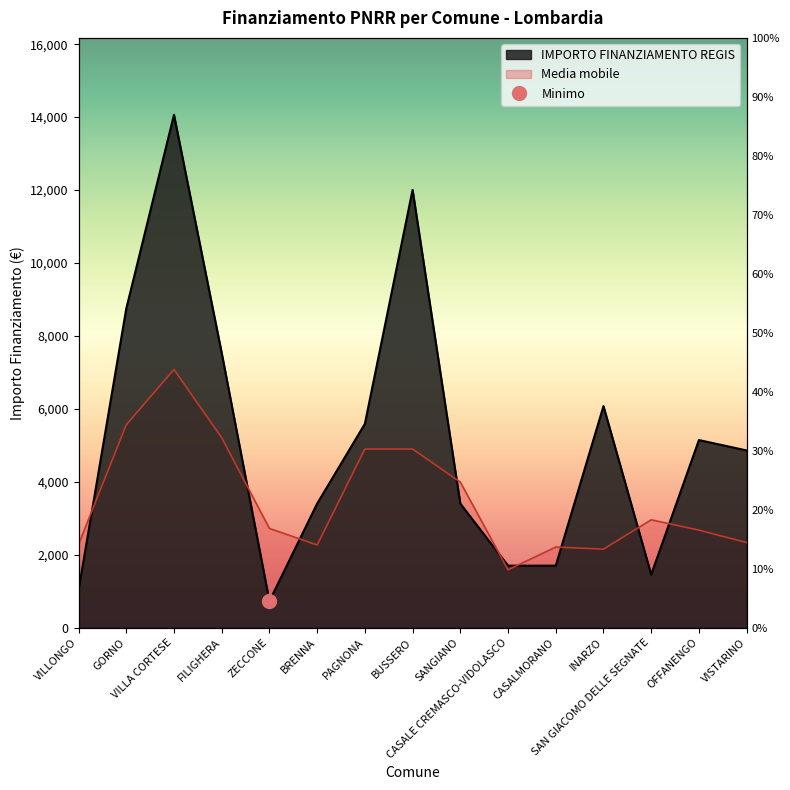

List the labels in order of value, largest first.

VILLA CORTESE, BUSSERO, GORNO, FILIGHERA, INARZO, PAGNONA, OFFANENGO, VISTARINO, BRENNA, SANGIANO, CASALE CREMASCO-VIDOLASCO, CASALMORANO, SAN GIACOMO DELLE SEGNATE, VILLONGO, ZECCONE